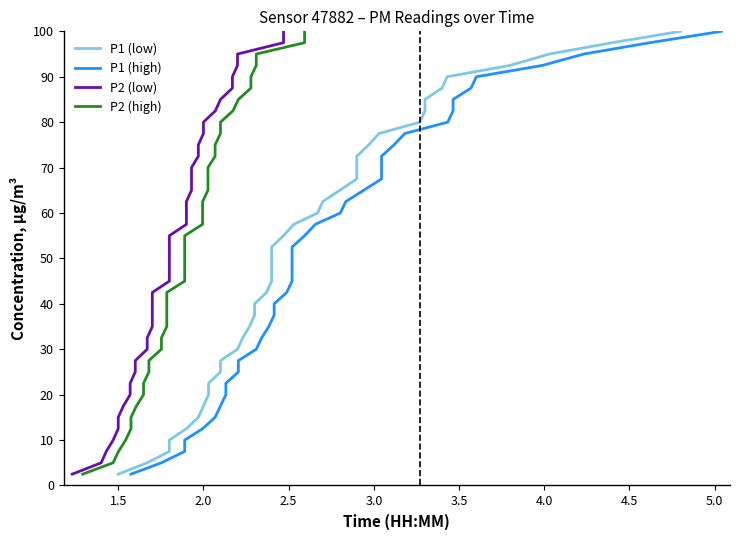

What is the average value of the P1 (high) series?

51.2